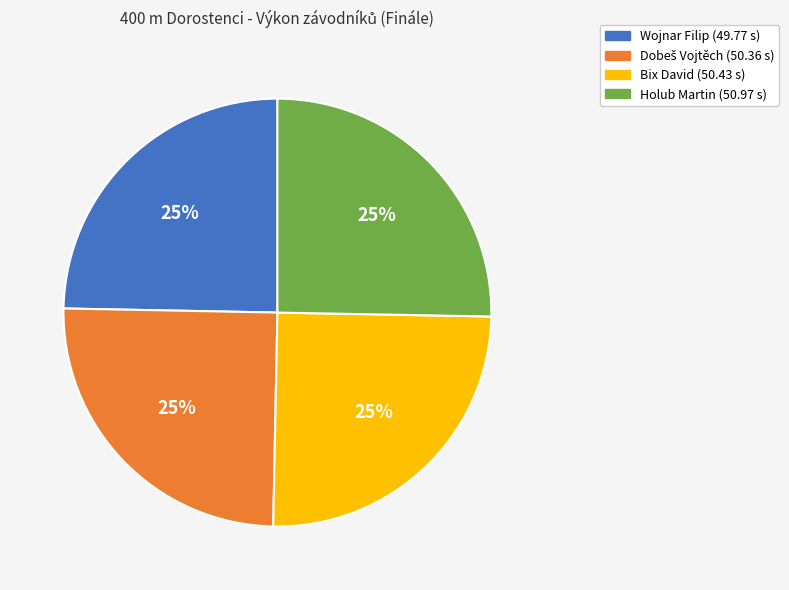

Is there a majority slice in this chart?

No